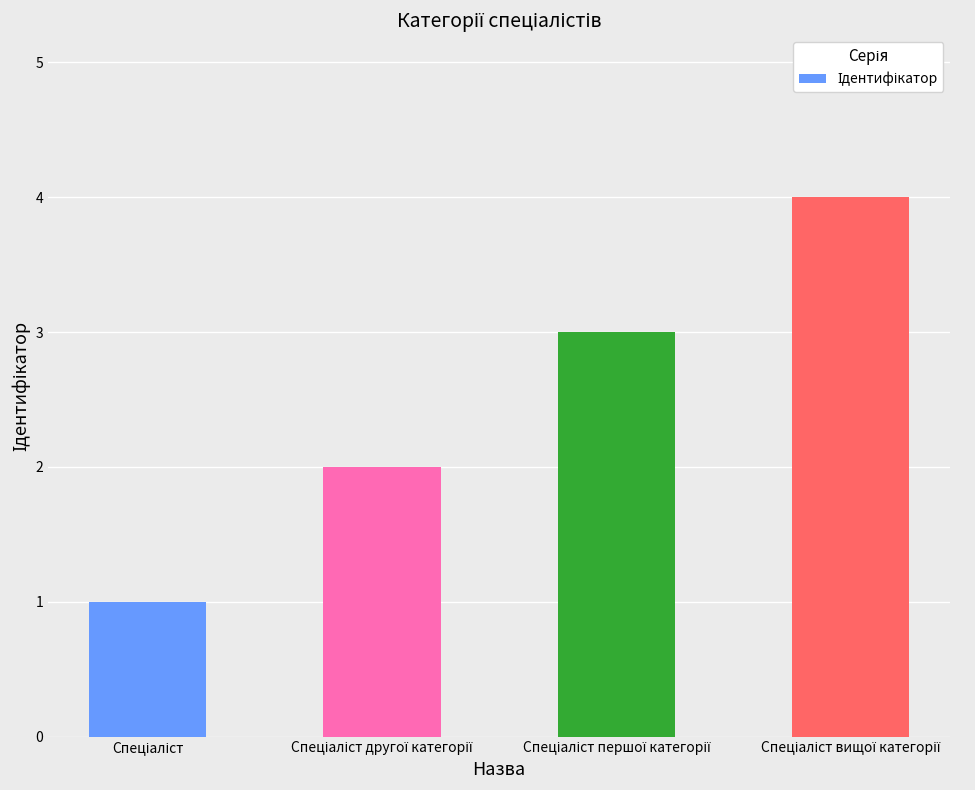

What is the maximum value shown in the chart?

4